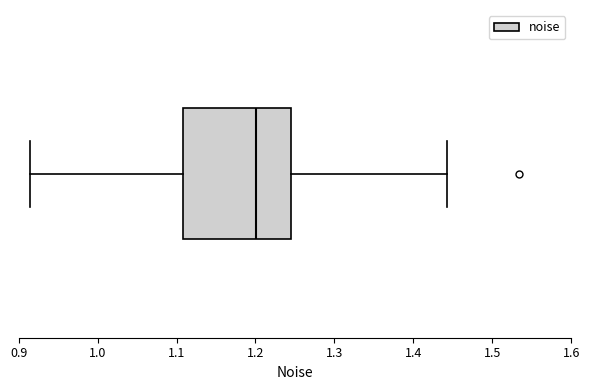

Read this box plot against the x-axis: the position of the median line, the range covered by the box, and the ends of both whiskers. The values are not printed on the chart, so give them approximately, as read against the axis.

median 1.20, box 1.11 to 1.24, whiskers 0.91 to 1.44